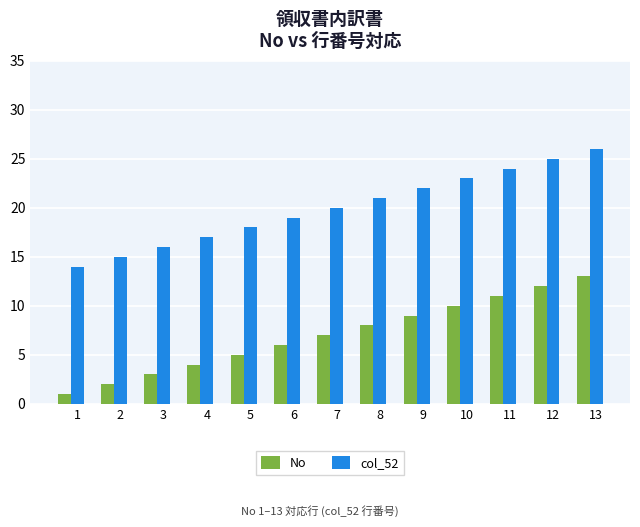

What is the sum of the No values at 8 and 3?

11